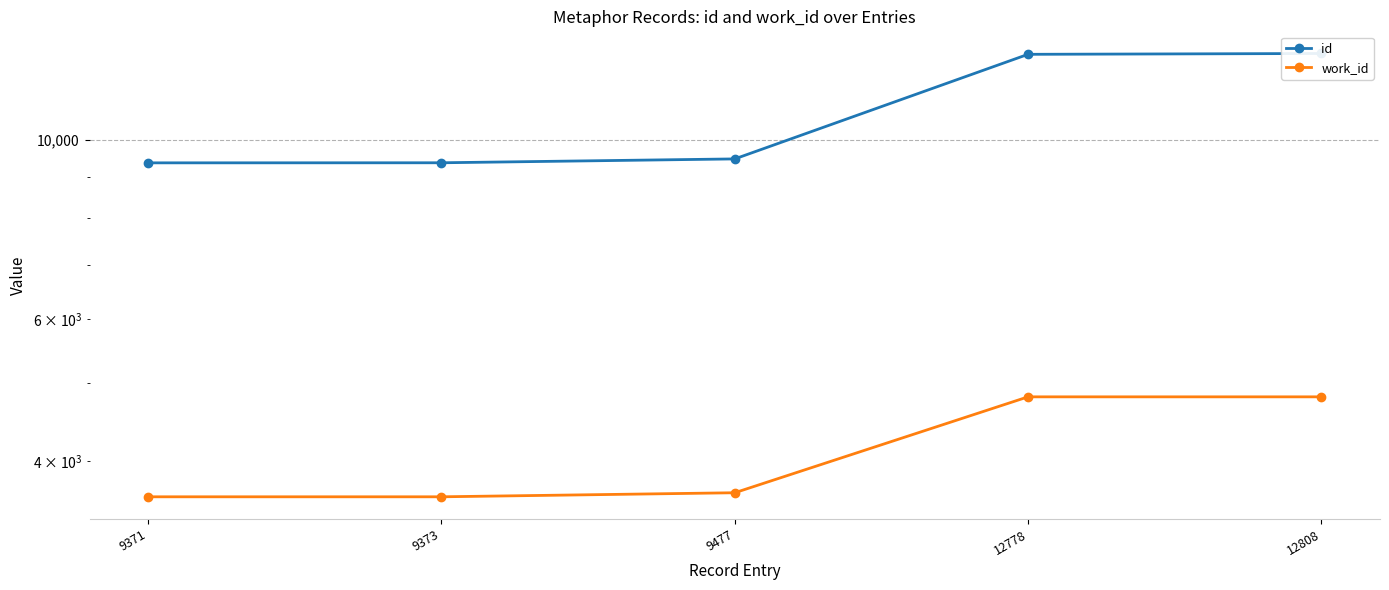

What is the smallest value displayed?

3609